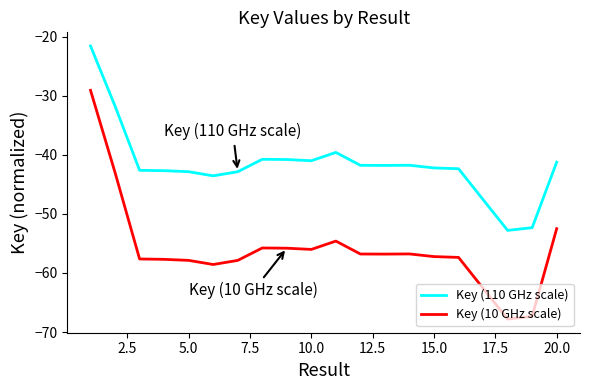

Which series has the largest range (max minus min)?

Key (10 GHz scale)